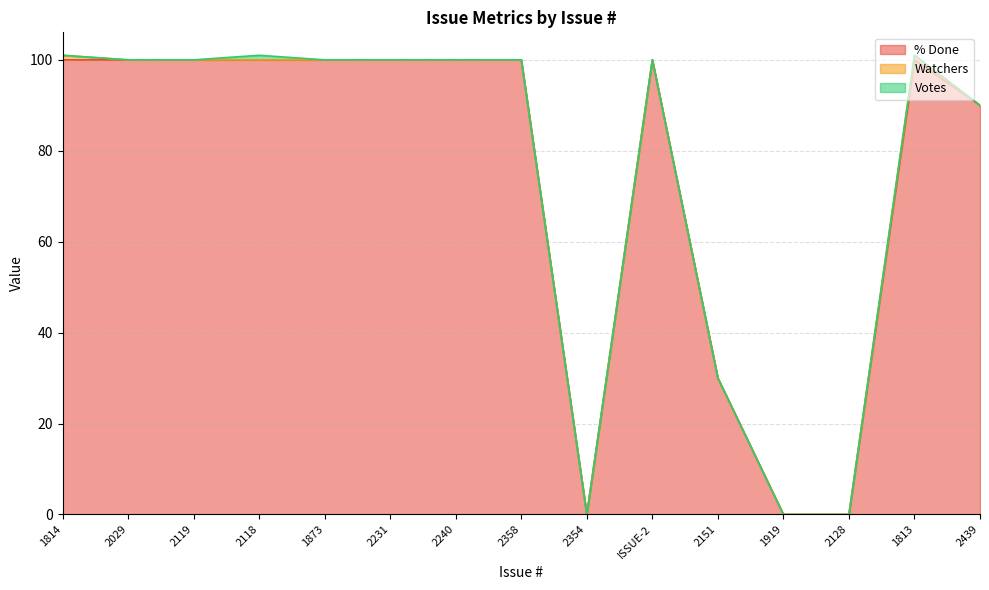

How many values in the % Done series are below 100?

5